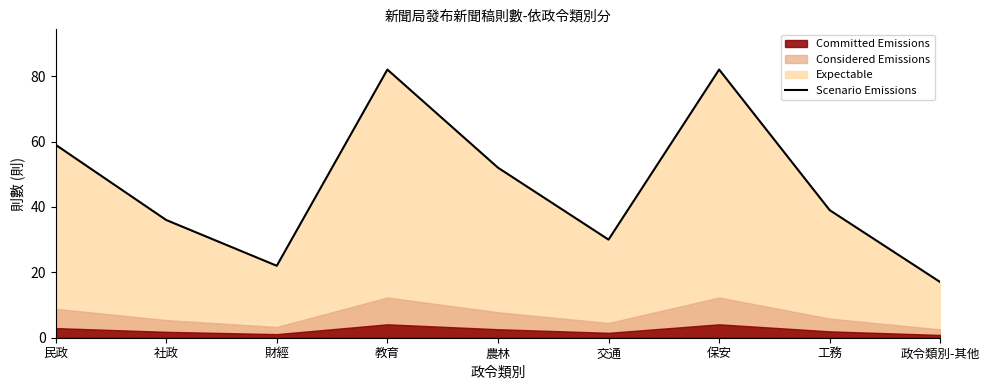

Rank the categories by value from lowest to highest.

政令類別-其他, 財經, 交通, 社政, 工務, 農林, 民政, 教育, 保安